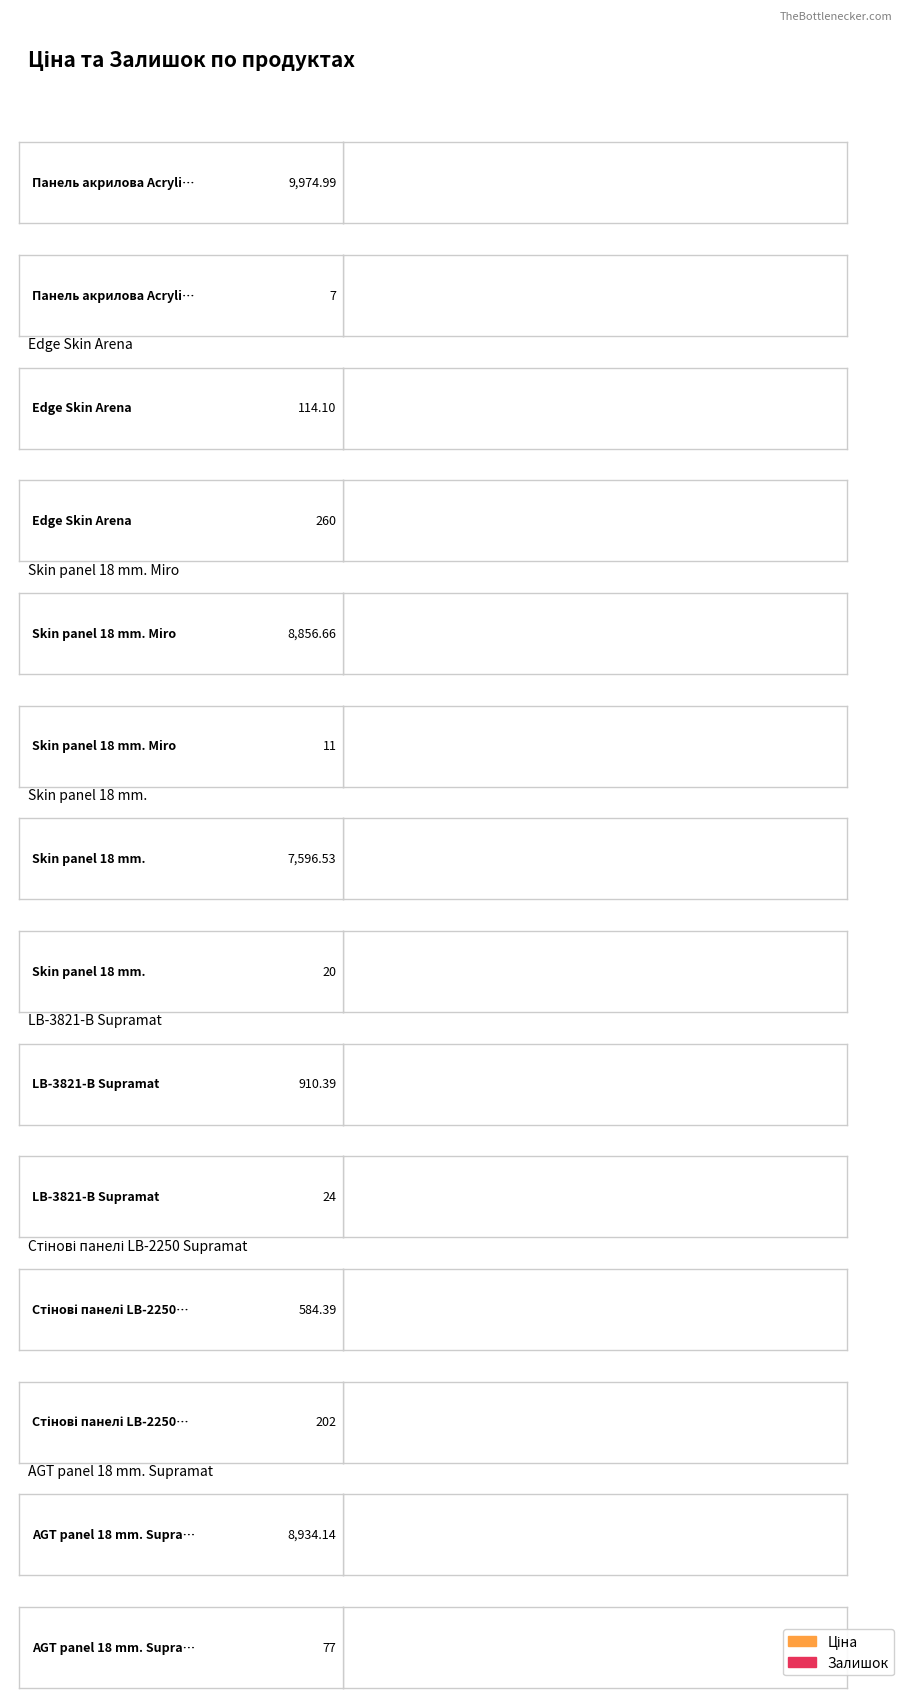

How many groups of bars are there?

7